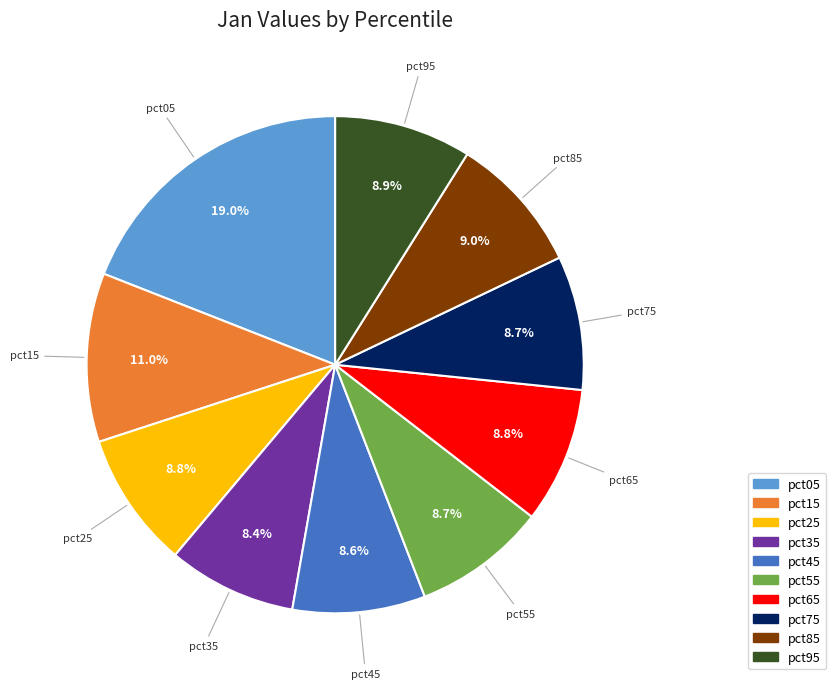

Is it true that pct05 is 24% of the pie?

False